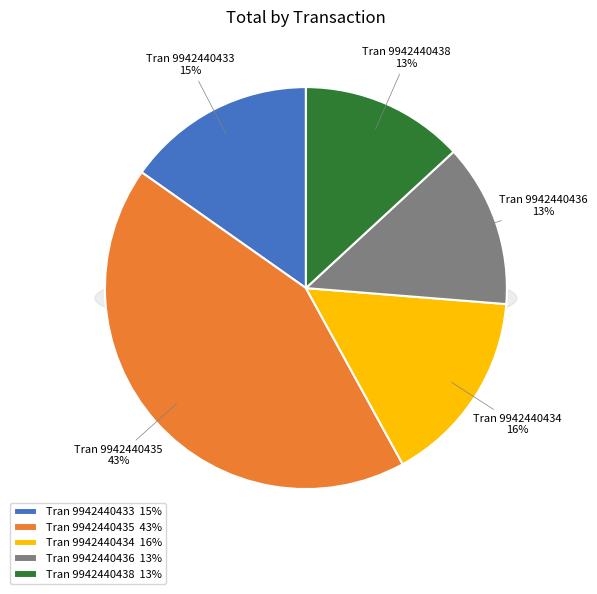

The 9942440436 slice represents 13% of the pie. True or false?

True